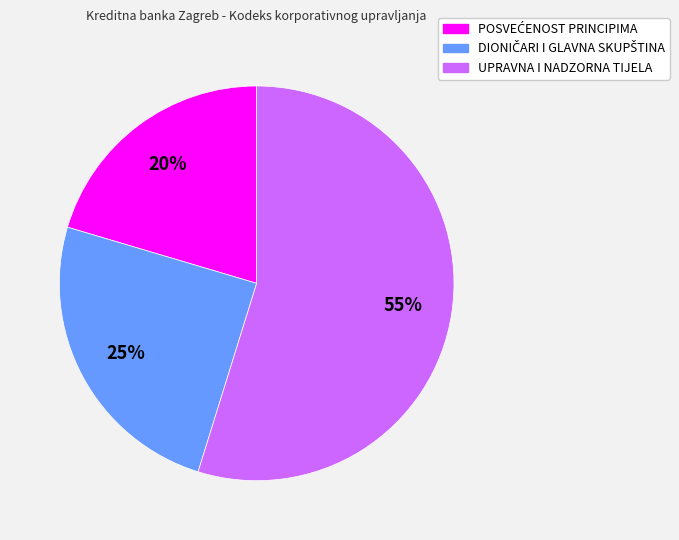

To the nearest percent, what is the average slice percentage?

33%